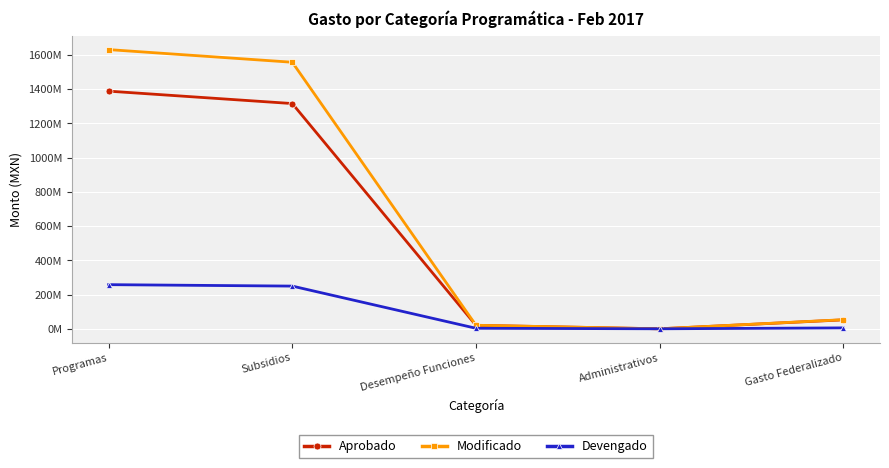

What is the total value across all series at Desempeño Funciones?

44095412.8